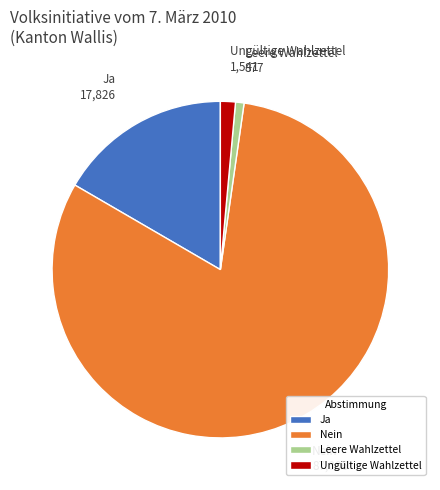

How many segments does this pie chart have?

4